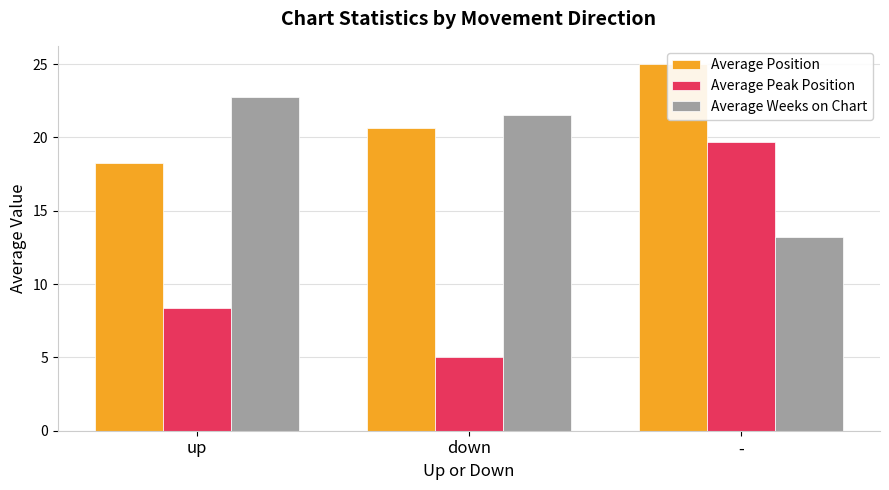

What is the sum of the Average Position values at up and -?

43.3